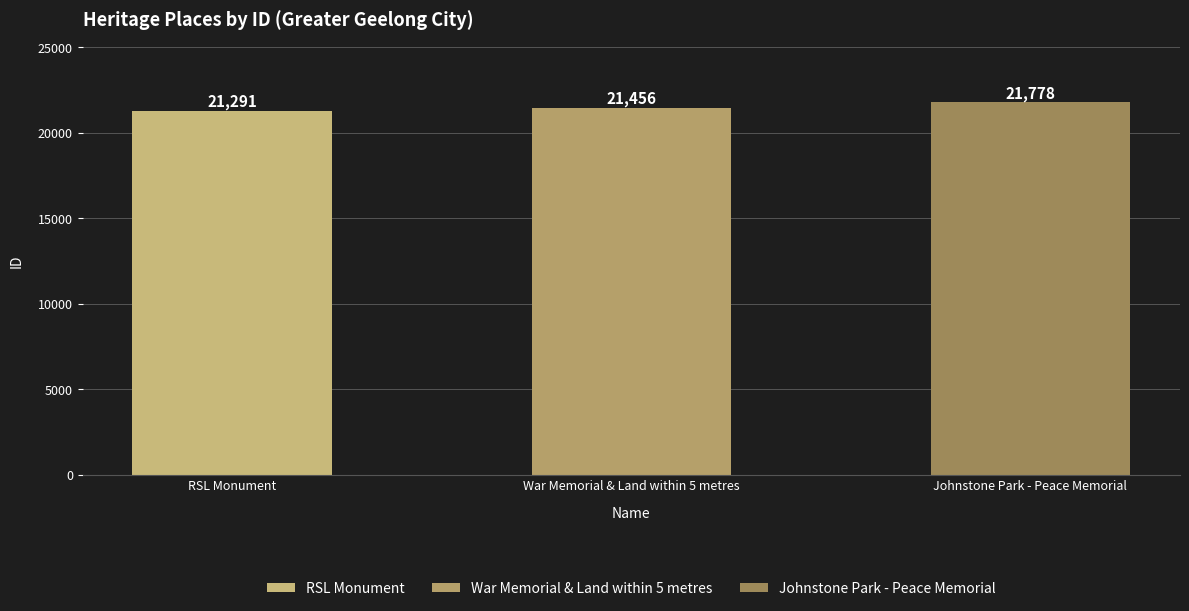

What is the greatest value displayed?

21778